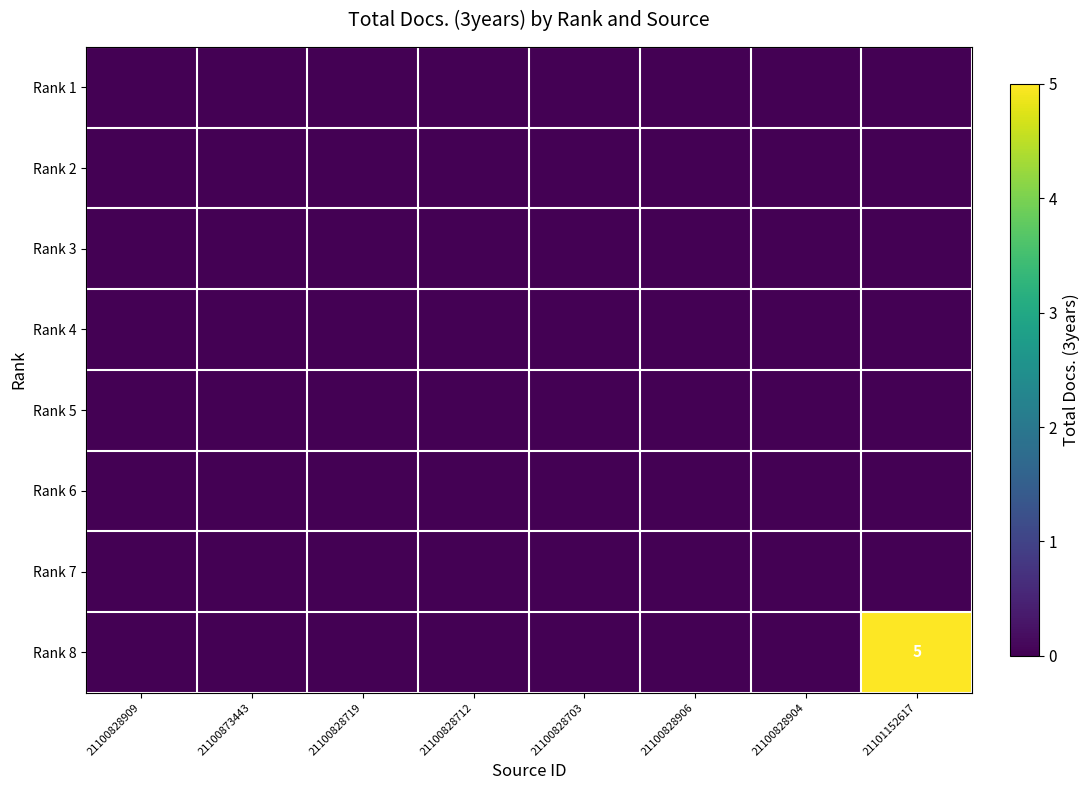

Where is Rank 4 nearest to the value 0?

21100828909